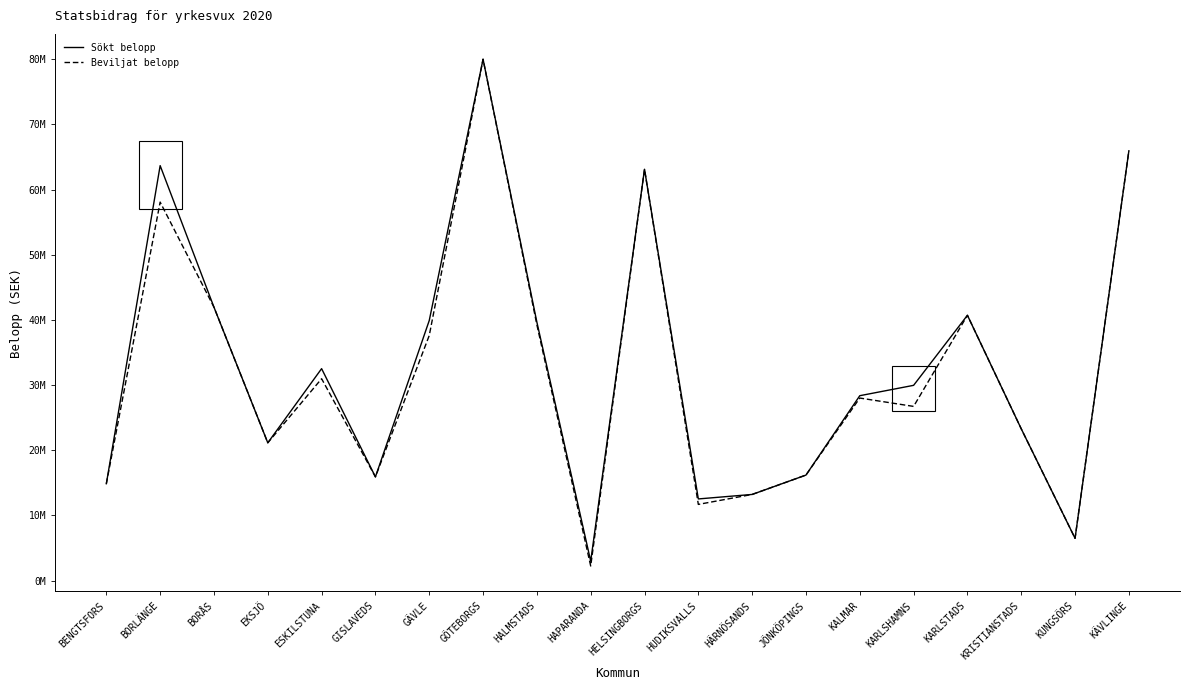

At which label does Sökt belopp reach its peak?

GÖTEBORGS